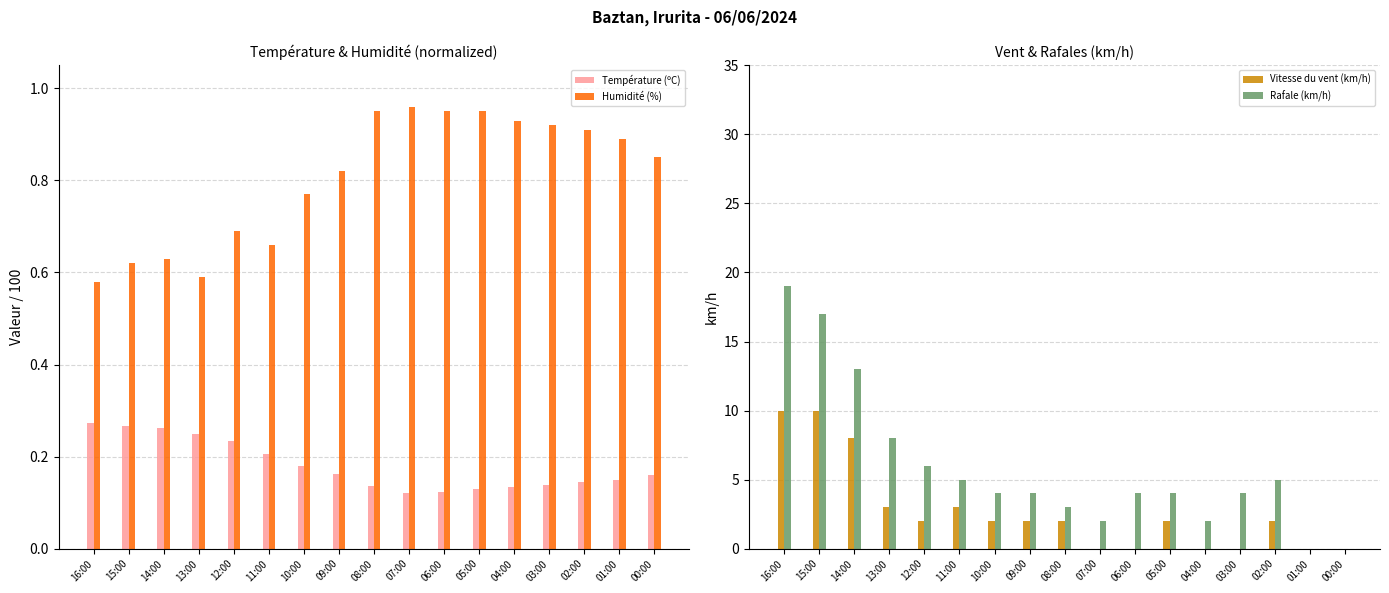

Reading right to left, transcribe all the data shown in this chart.

Température (ºC): 0.2	0.1	0.1	0.1	0.1	0.1	0.1	0.1	0.1	0.2	0.2	0.2	0.2	0.2	0.3	0.3	0.3
Humidité (%): 0.8	0.9	0.9	0.9	0.9	0.9	0.9	1.0	0.9	0.8	0.8	0.7	0.7	0.6	0.6	0.6	0.6
Vitesse du vent (km/h): 0.0	0.0	2.0	0.0	0.0	2.0	0.0	0.0	2.0	2.0	2.0	3.0	2.0	3.0	8.0	10.0	10.0
Rafale (km/h): 0.0	0.0	5.0	4.0	2.0	4.0	4.0	2.0	3.0	4.0	4.0	5.0	6.0	8.0	13.0	17.0	19.0